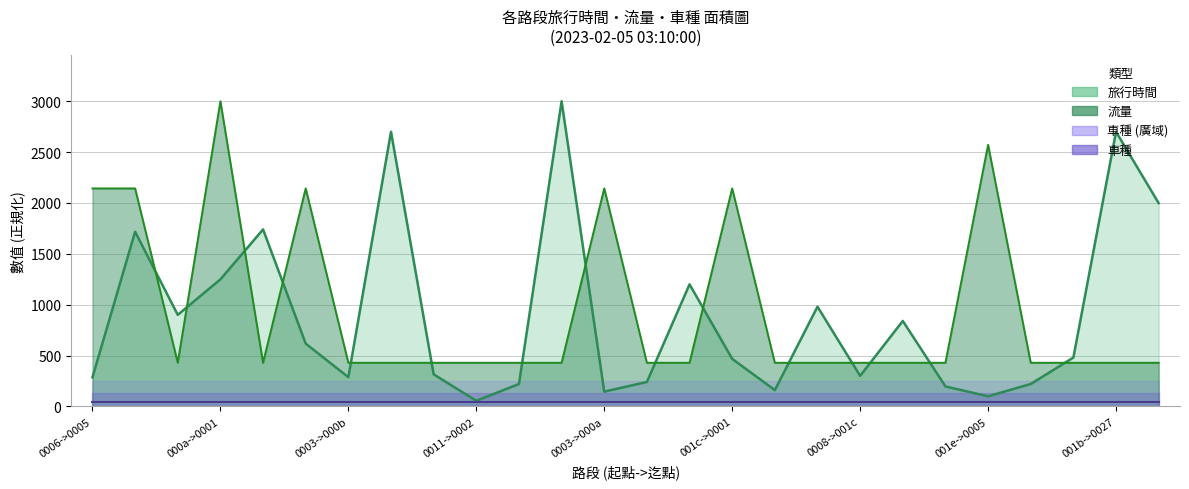

What is the difference between the 流量 values at 22 and 3?

2571.4